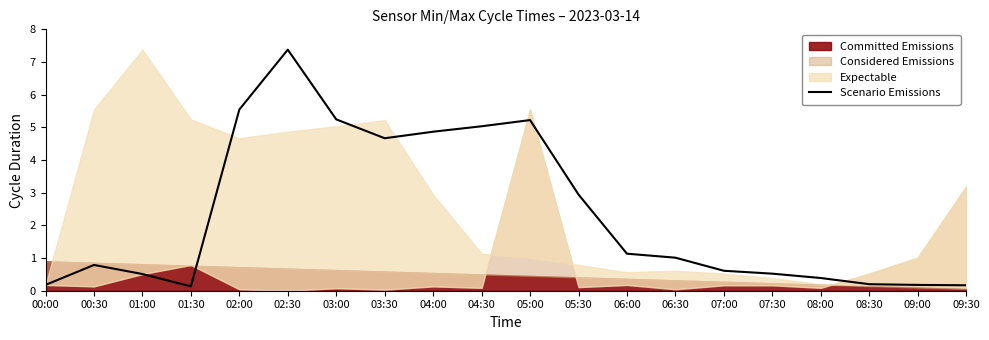

Reading left to right, extract all data points from this chart.

0.2	0.8	0.5	0.1	5.5	7.4	5.2	4.7	4.9	5.0	5.2	2.9	1.1	1.0	0.6	0.5	0.4	0.2	0.2	0.2